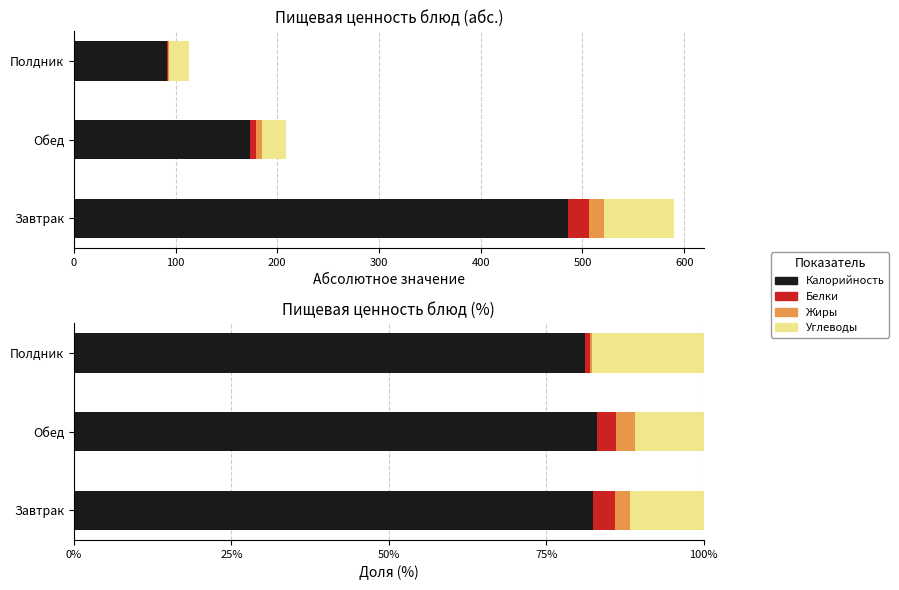

What is the sum of all Углеводы values?

40.4